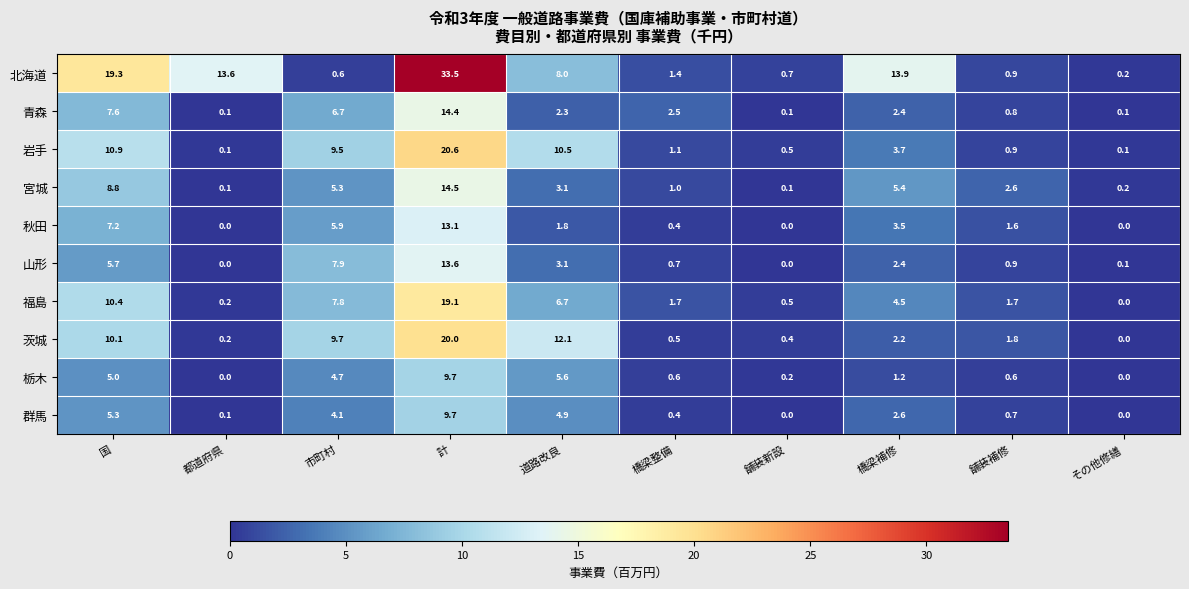

The value of 栃木 at その他修繕 is 4.4. True or false?

False